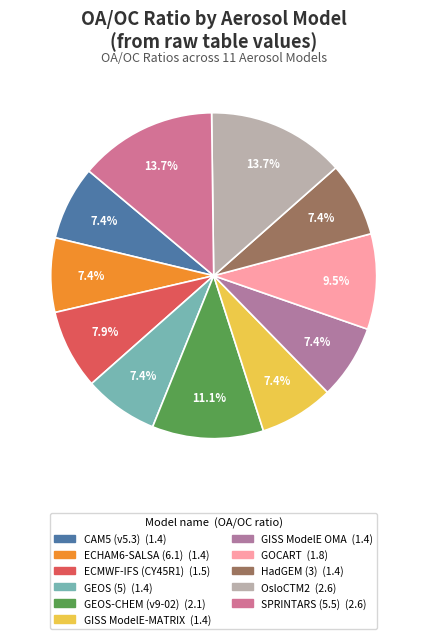

To the nearest percent, what is the difference between the CAM5 (v5.3) and ECMWF-IFS (CY45R1) slice percentages?

1%